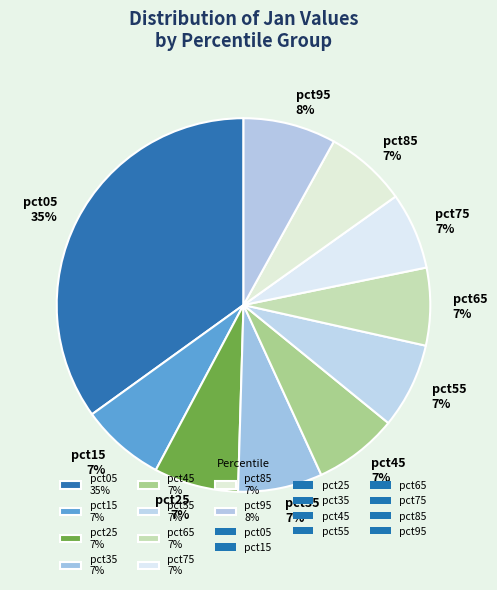

To the nearest percent, what percentage of the pie is pct35?

7%